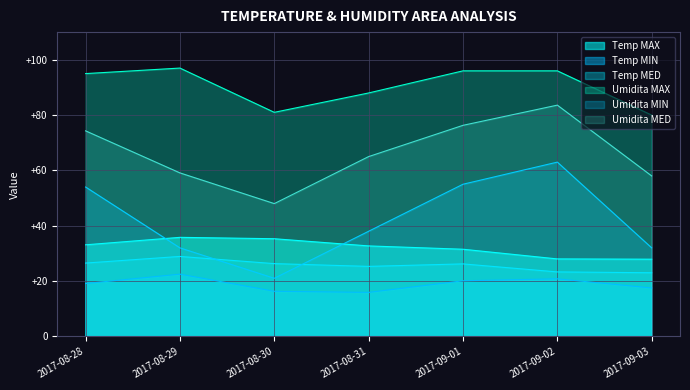

Rank the categories by Umidita MIN value from lowest to highest.

2017-08-30, 2017-08-29, 2017-09-03, 2017-08-31, 2017-08-28, 2017-09-01, 2017-09-02